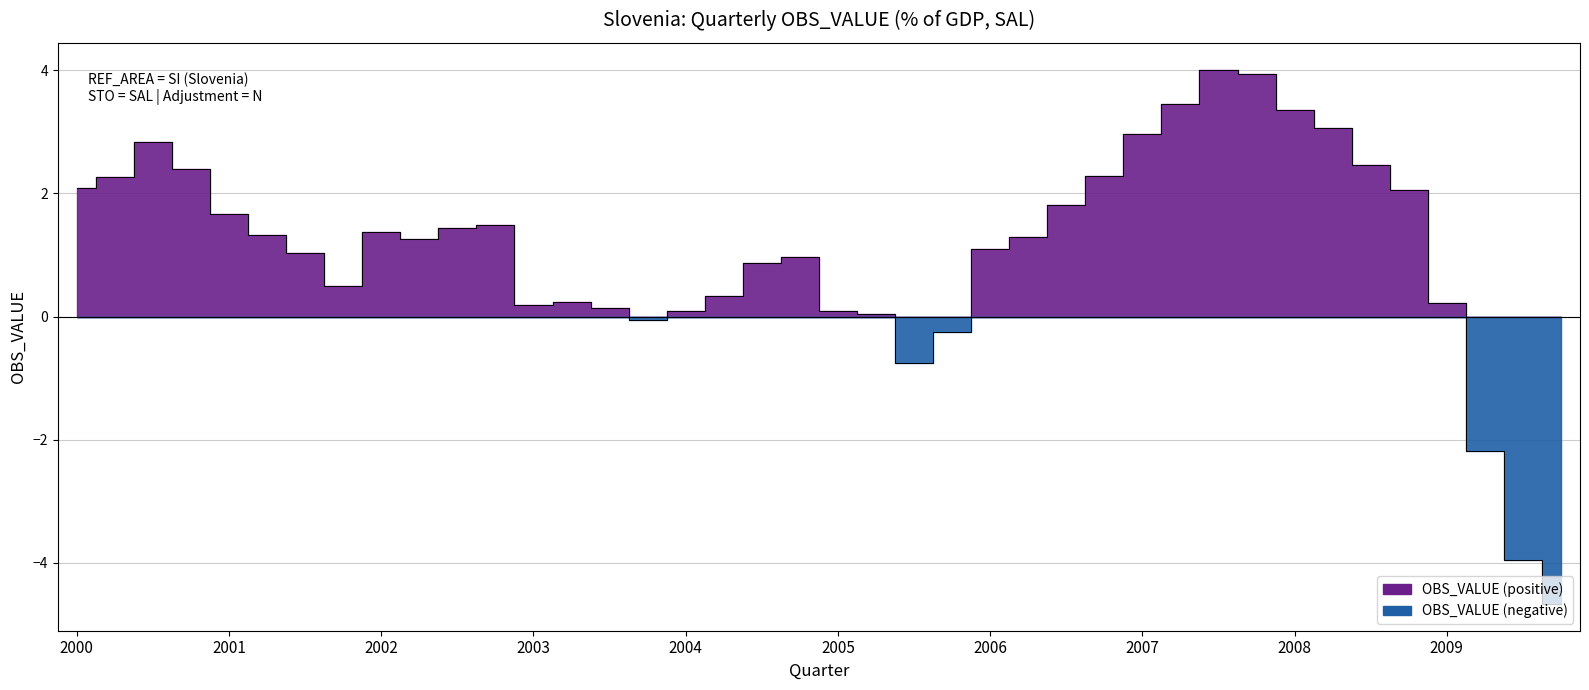

At which category does the chart reach its minimum across all series?

2009-Q4